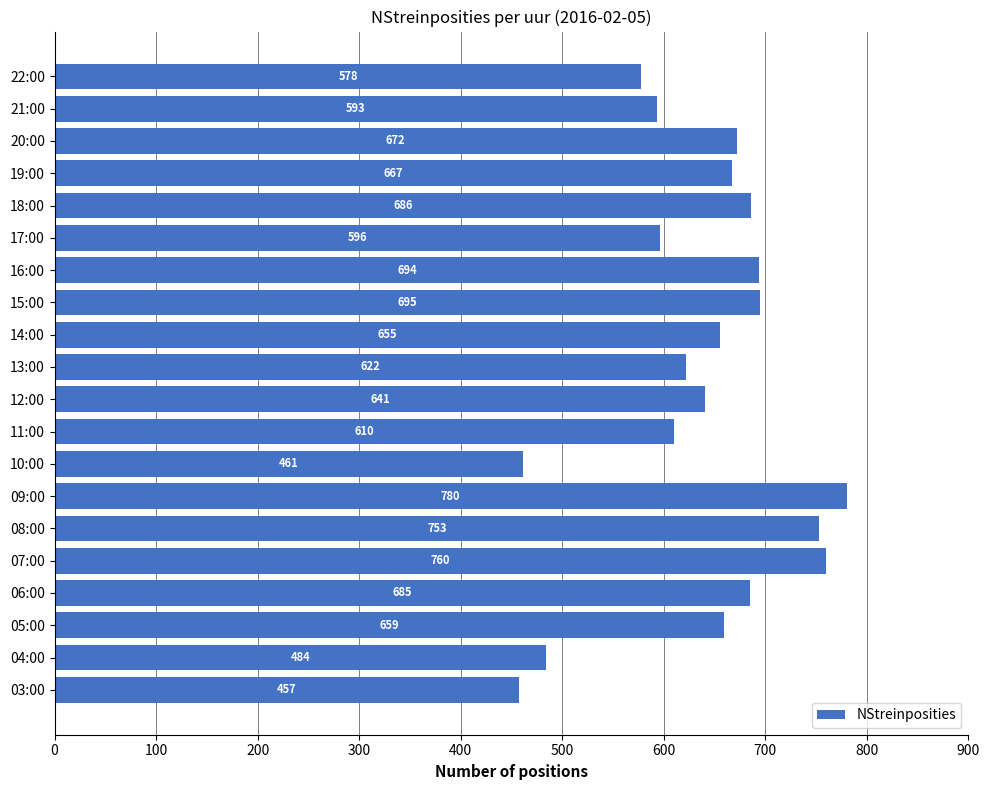

The chart shows a value of 972 at 21:00. True or false?

False